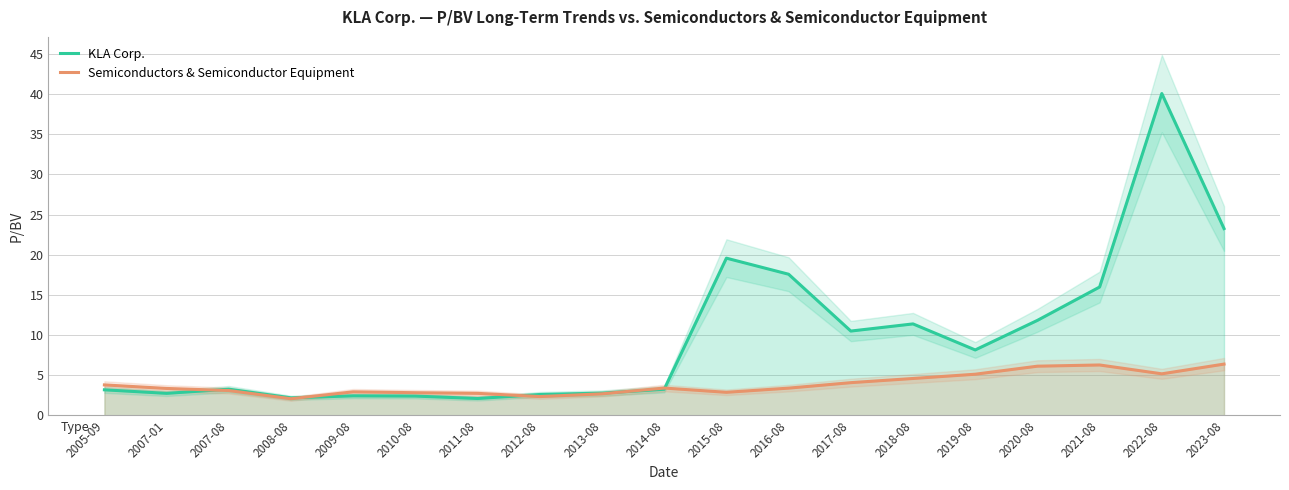

What is the sum of the Semiconductors & Semiconductor Equipment values at 2013-08 and 2008-08?

4.8